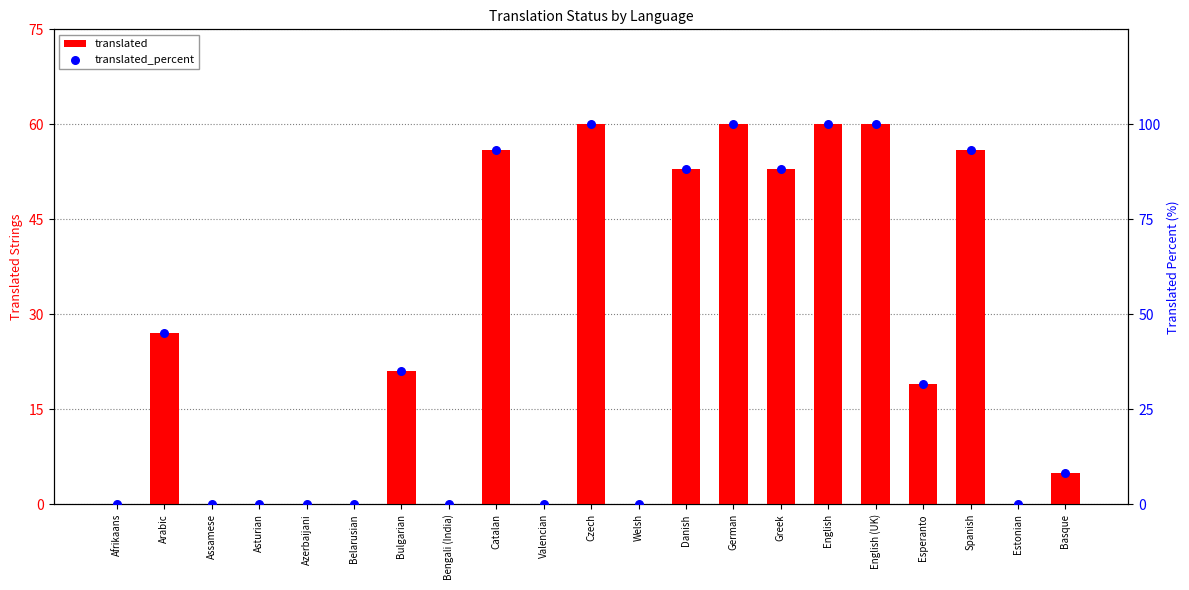

What are all the series names shown in the legend?

translated, translated_percent